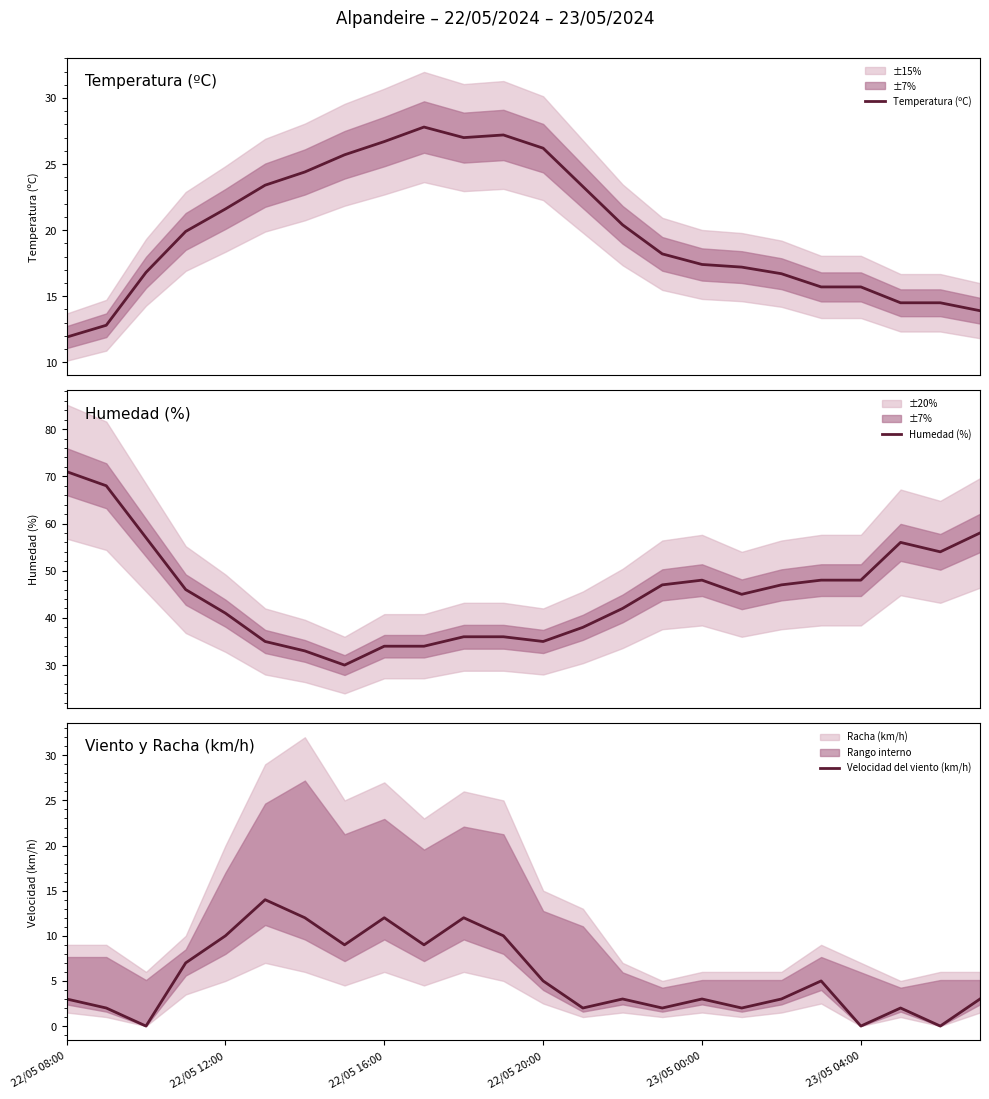

Which category has the highest value in the Temperatura (ºC) series?

9